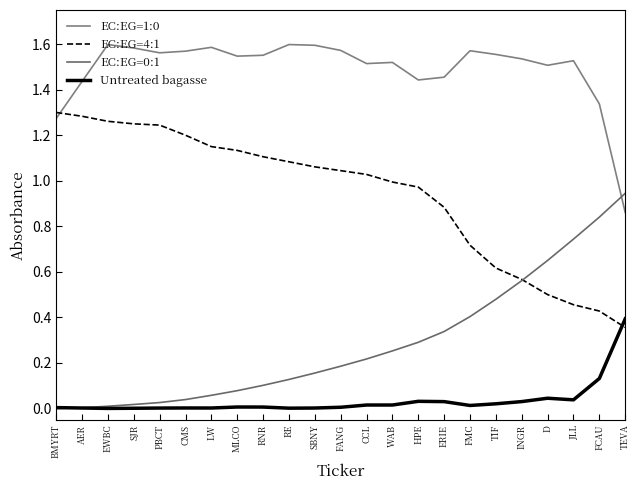

How many categories are shown in the chart?

23